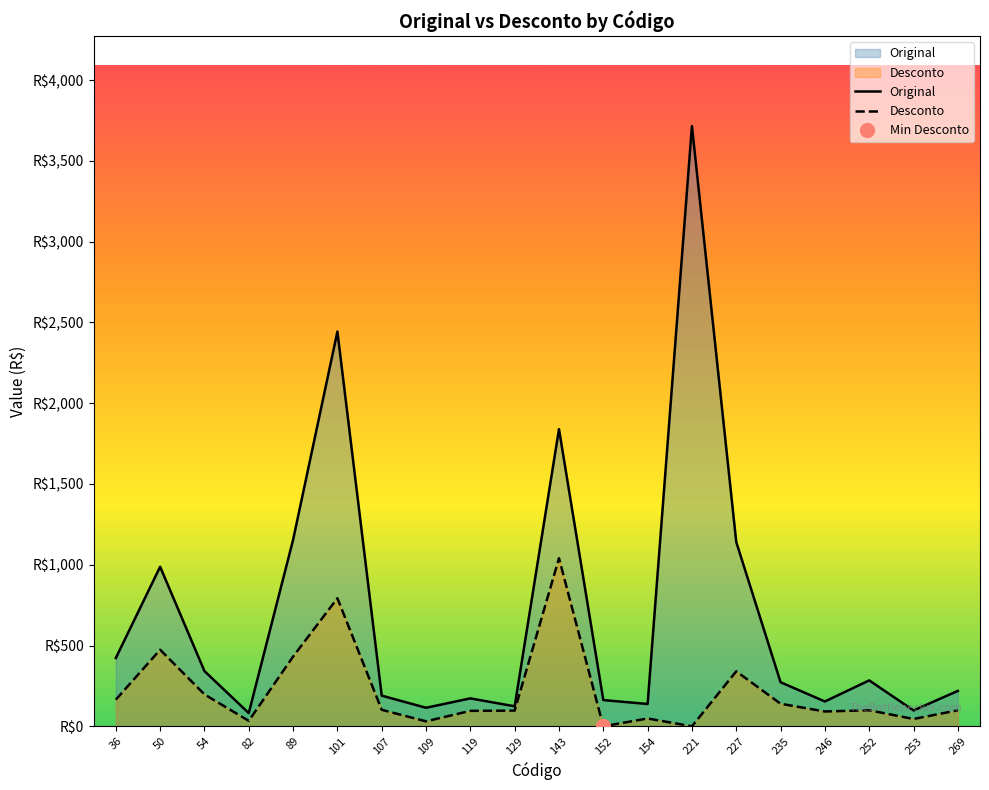

At which category is the sum across all series the highest?

221